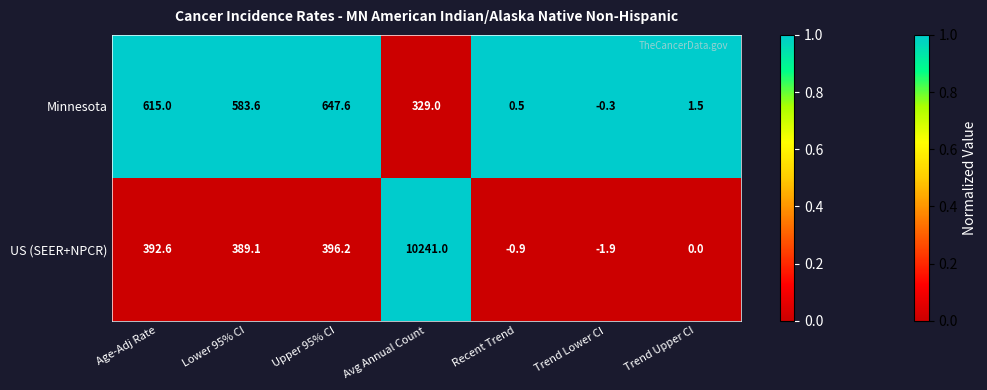

How many series are shown in this chart?

2